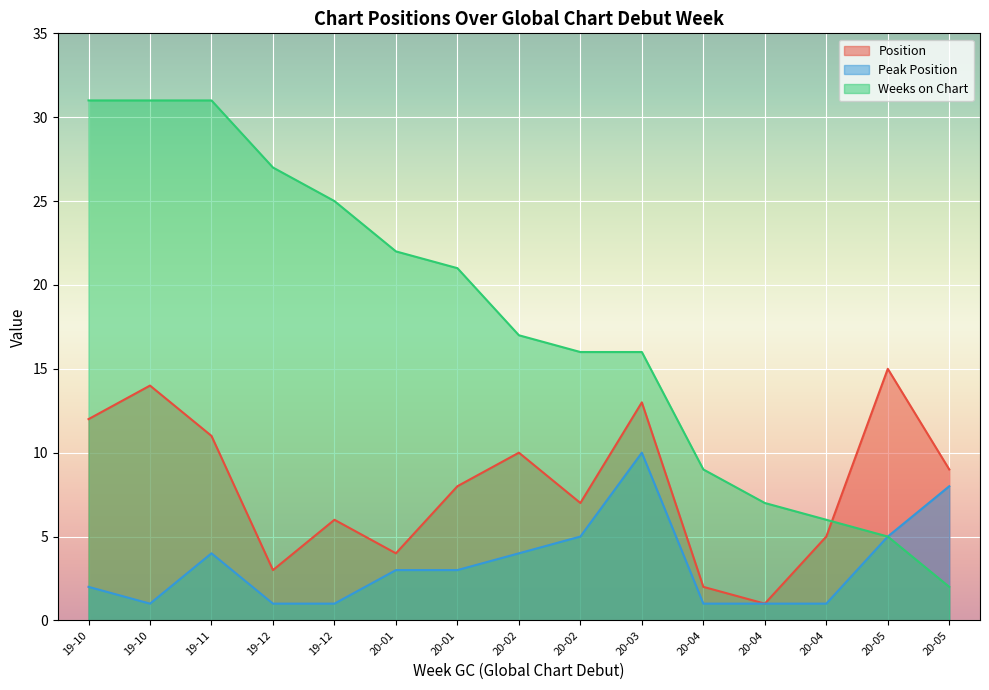

Which series has the largest total across all categories?

Weeks on Chart